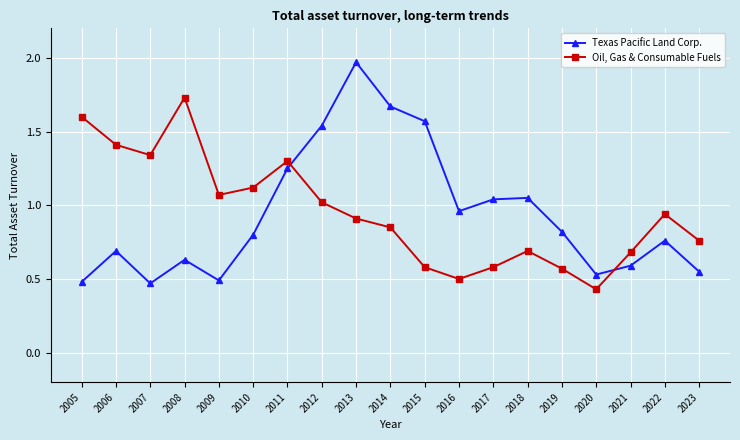

Which series changed the most between 2008 and 2016?

Oil, Gas & Consumable Fuels